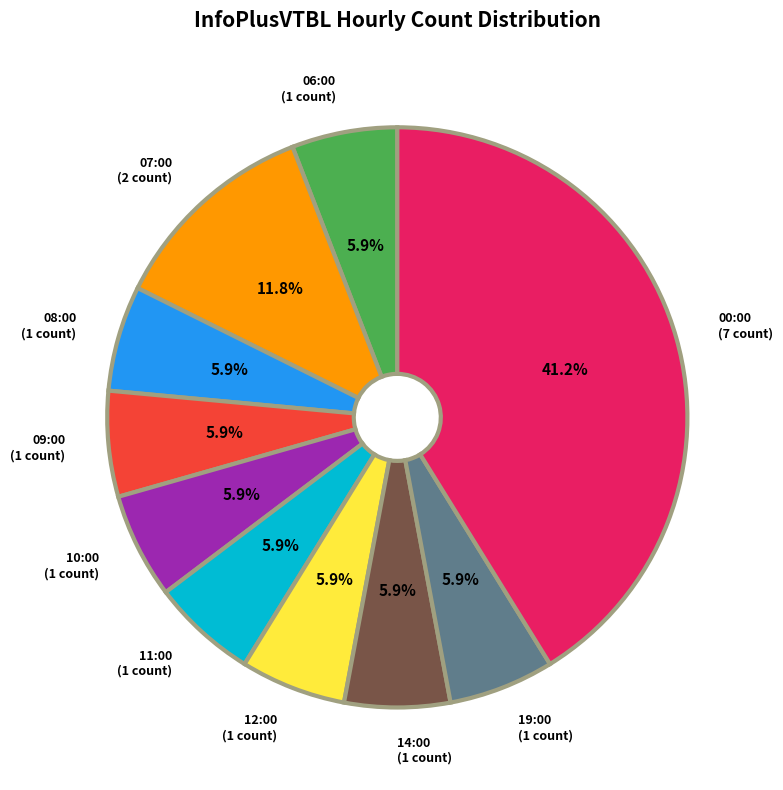

The 09:00 slice represents 1% of the pie. True or false?

False